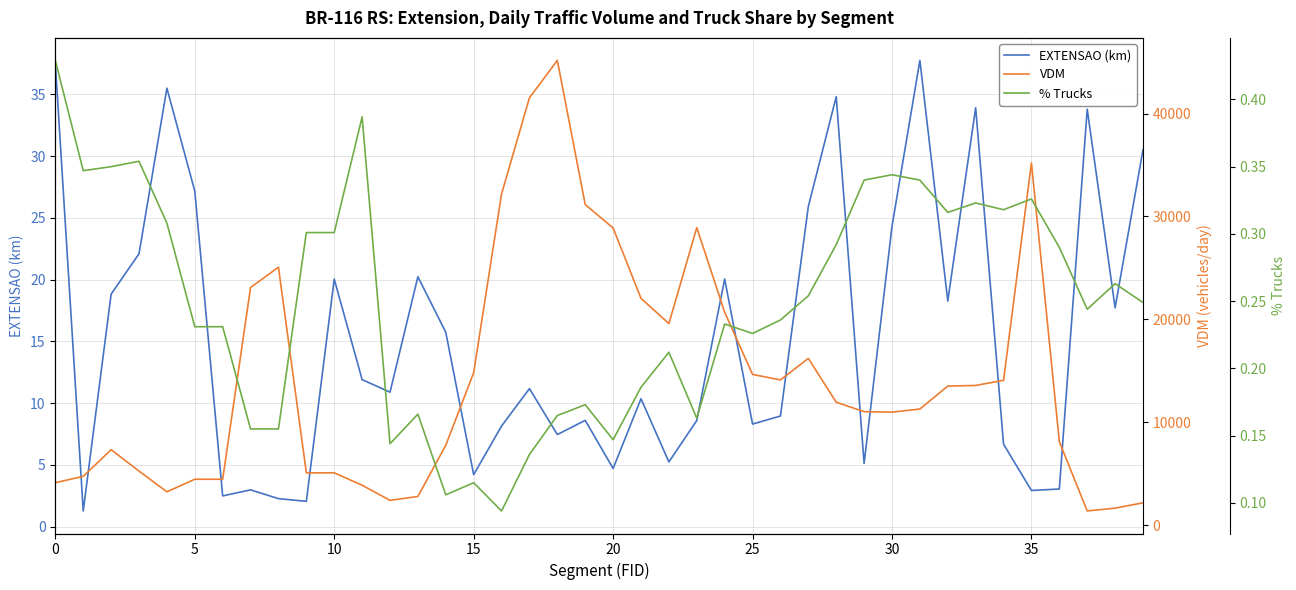

True or false: % Trucks and EXTENSAO (km) intersect in this chart.

False